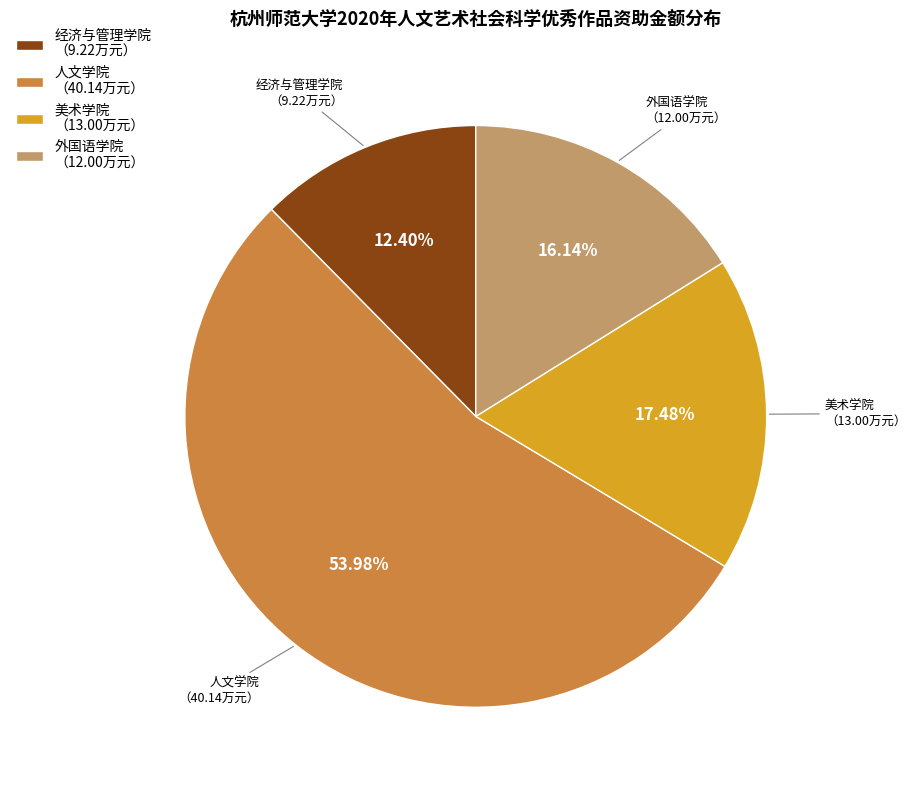

Do 美术学院 （13.00万元） and 经济与管理学院 （9.22万元） together represent more than half of the pie?

No